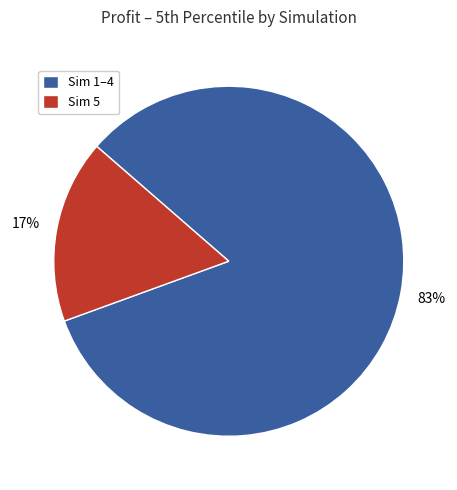

Which category accounts for the majority?

Sim 1–4